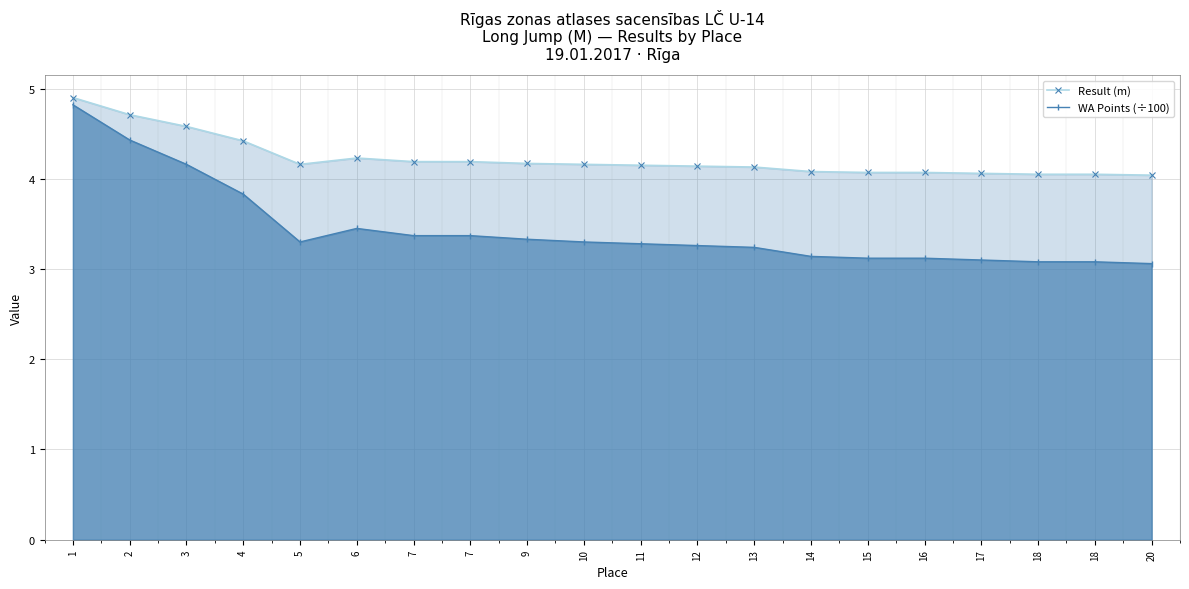

True or false: Result (m) has more than 2 points higher than both neighbors.

False